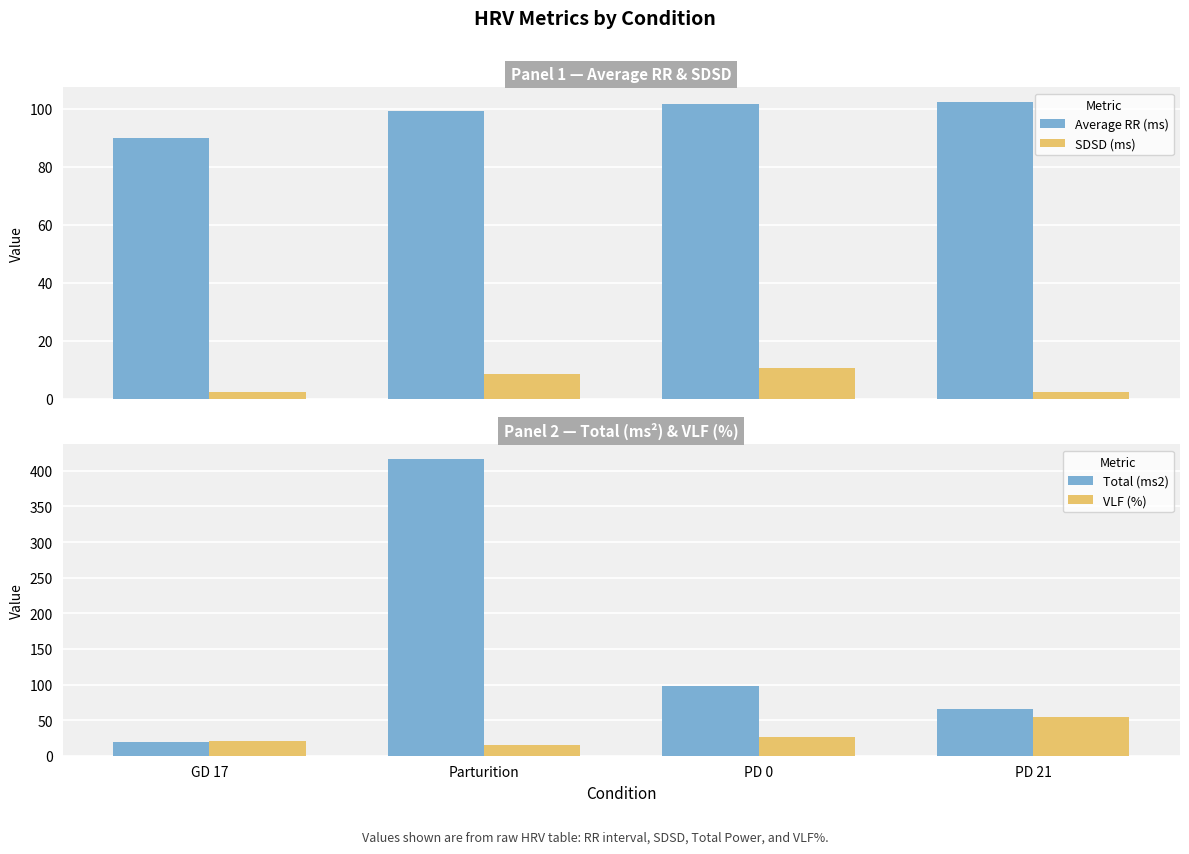

Reading left to right, transcribe all the data shown in this chart.

Average RR (ms): 89.7	99.0	101.6	102.2
SDSD (ms): 2.3	8.3	10.5	2.2
Total (ms2): 18.8	416.3	97.3	65.1
VLF (%): 20.4	14.9	25.7	54.5